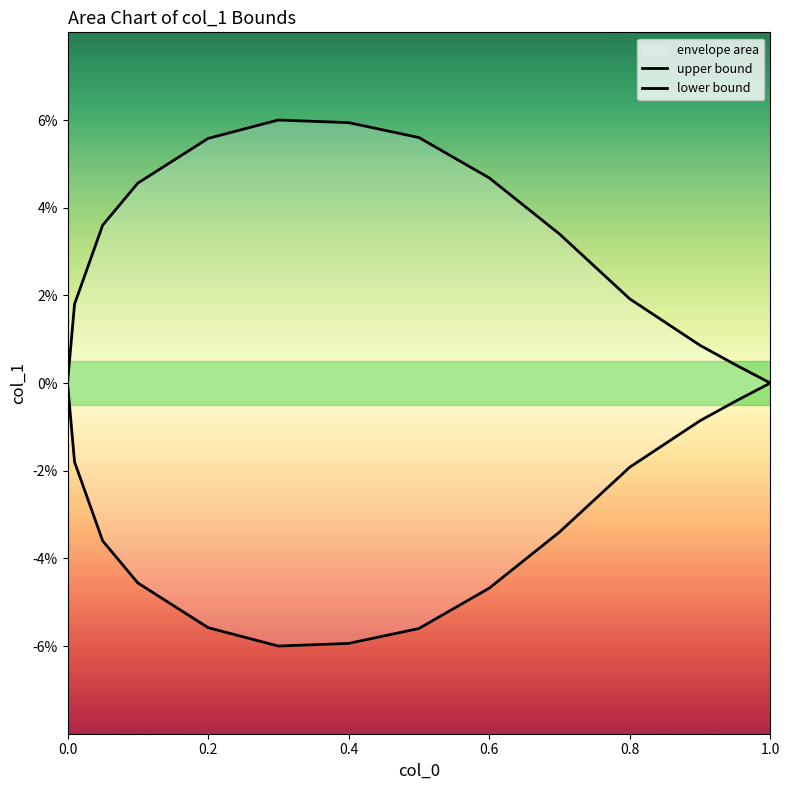

Rank the series by their maximum value, from lowest to highest.

lower bound, upper bound